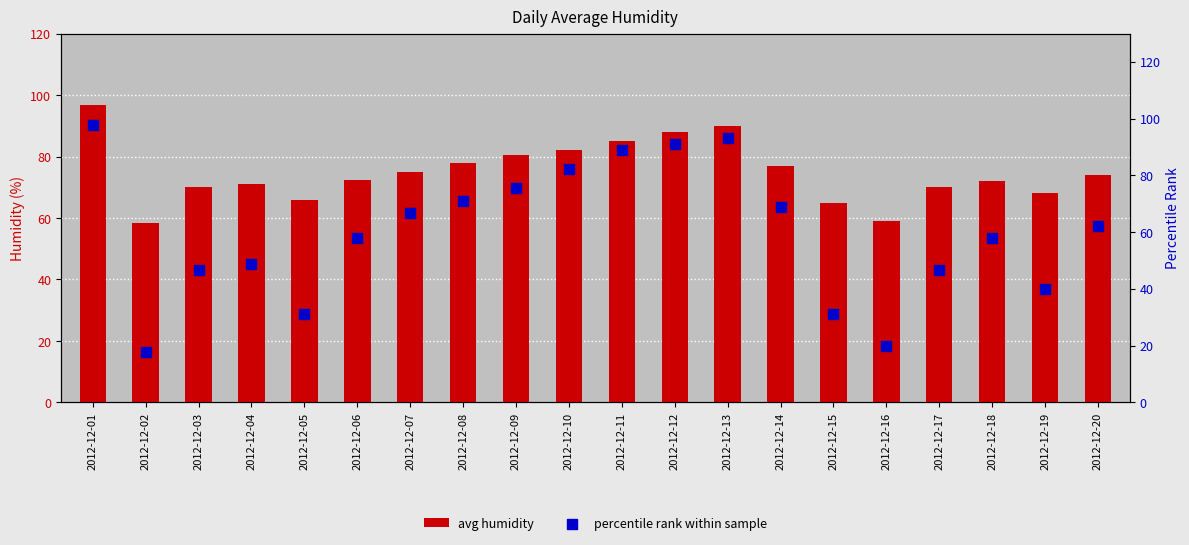

Which series has the largest Y range (max minus min)?

percentile rank within sample